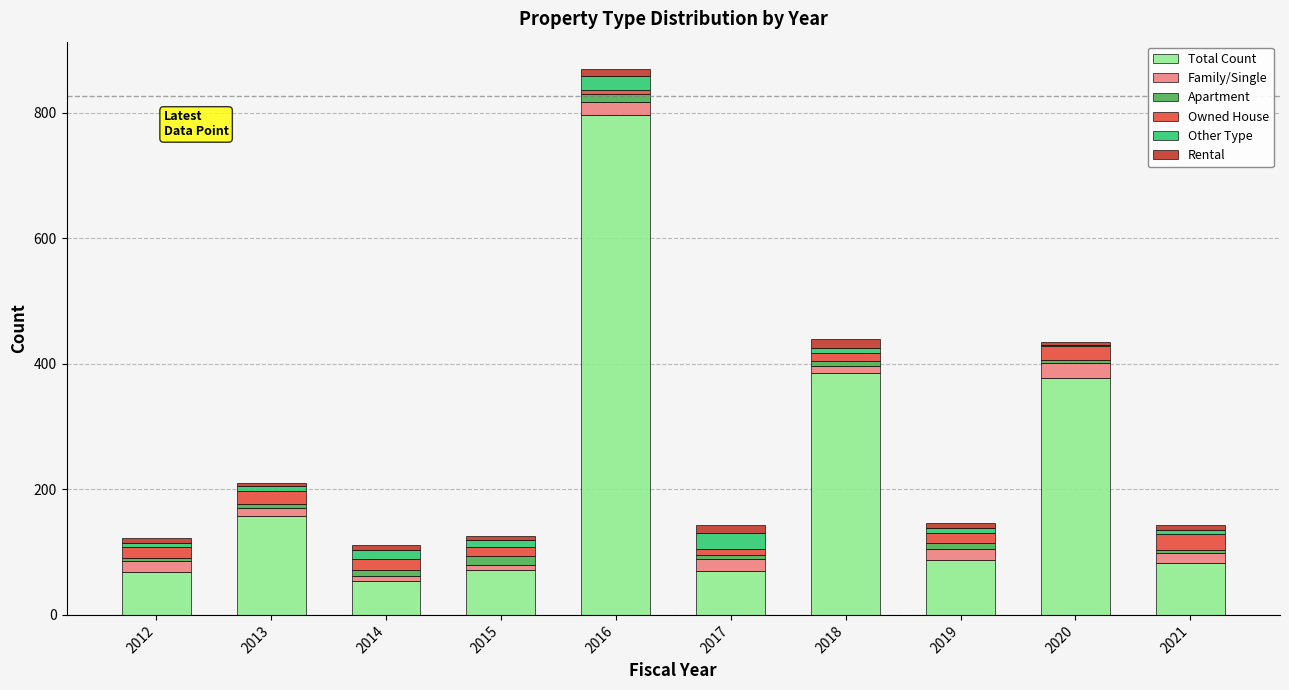

At which category is the sum across all series the highest?

2016